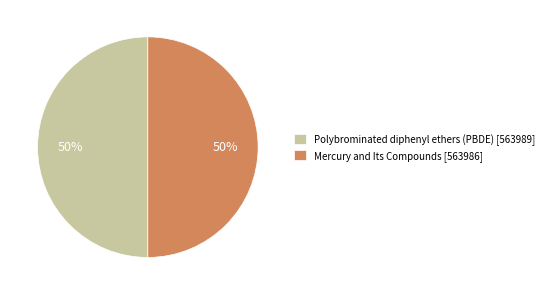

Combined, do Mercury and Its Compounds [563986] and Polybrominated diphenyl ethers (PBDE) [563989] account for over 50%?

Yes